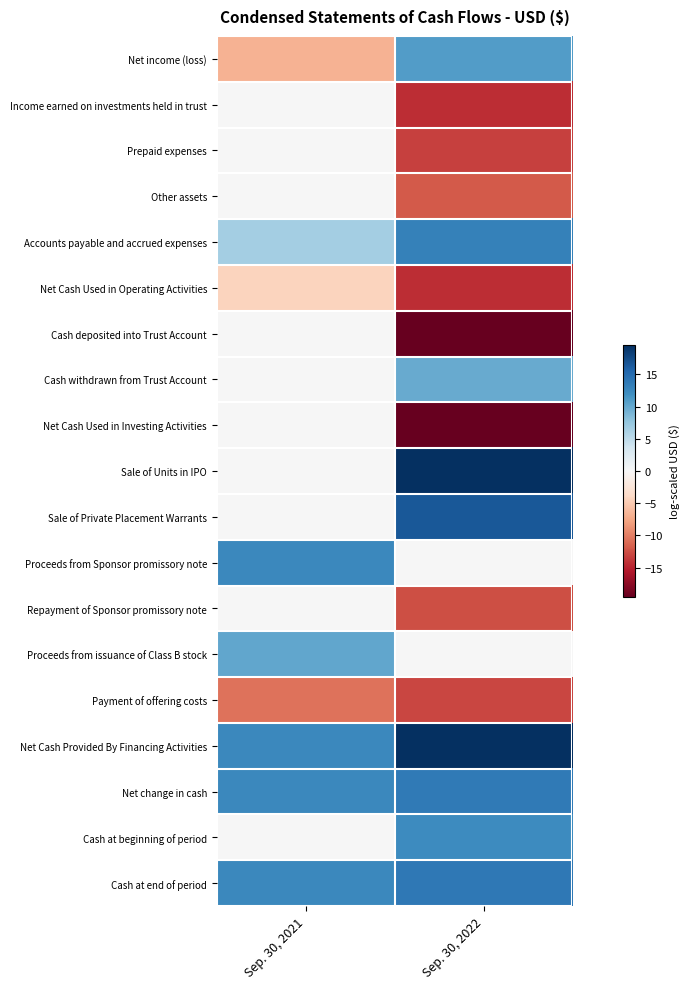

At how many categories does at least one series exceed 0?

2